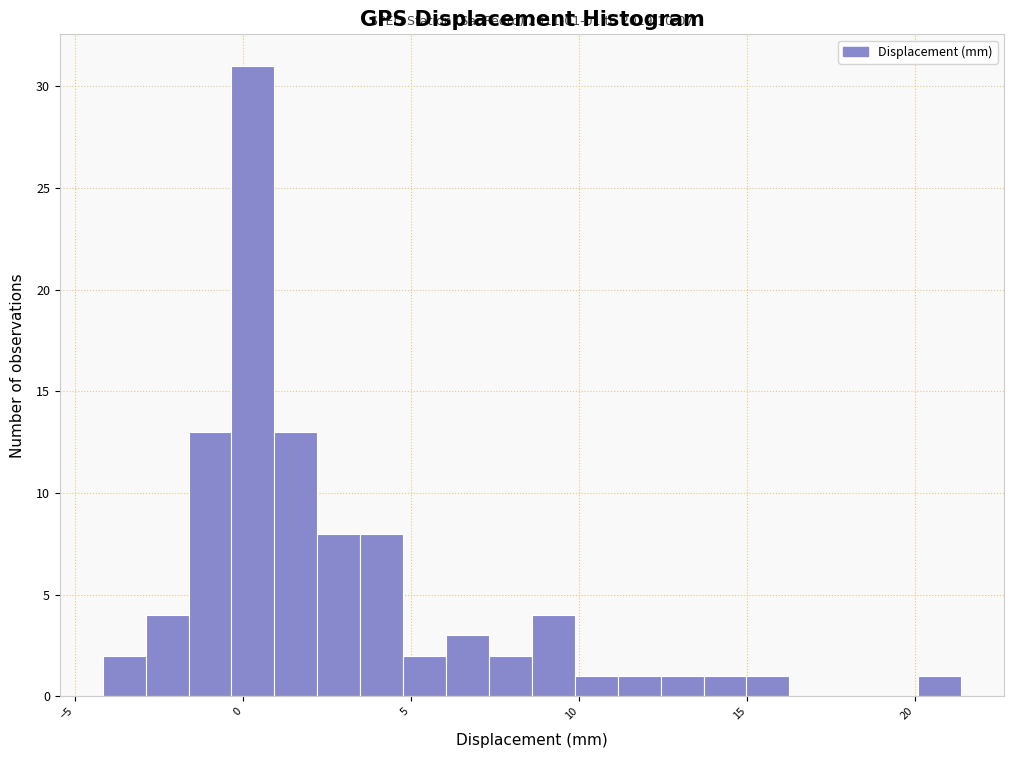

Read against the x-axis, roughly where is the centre of the tallest bar?

0.5